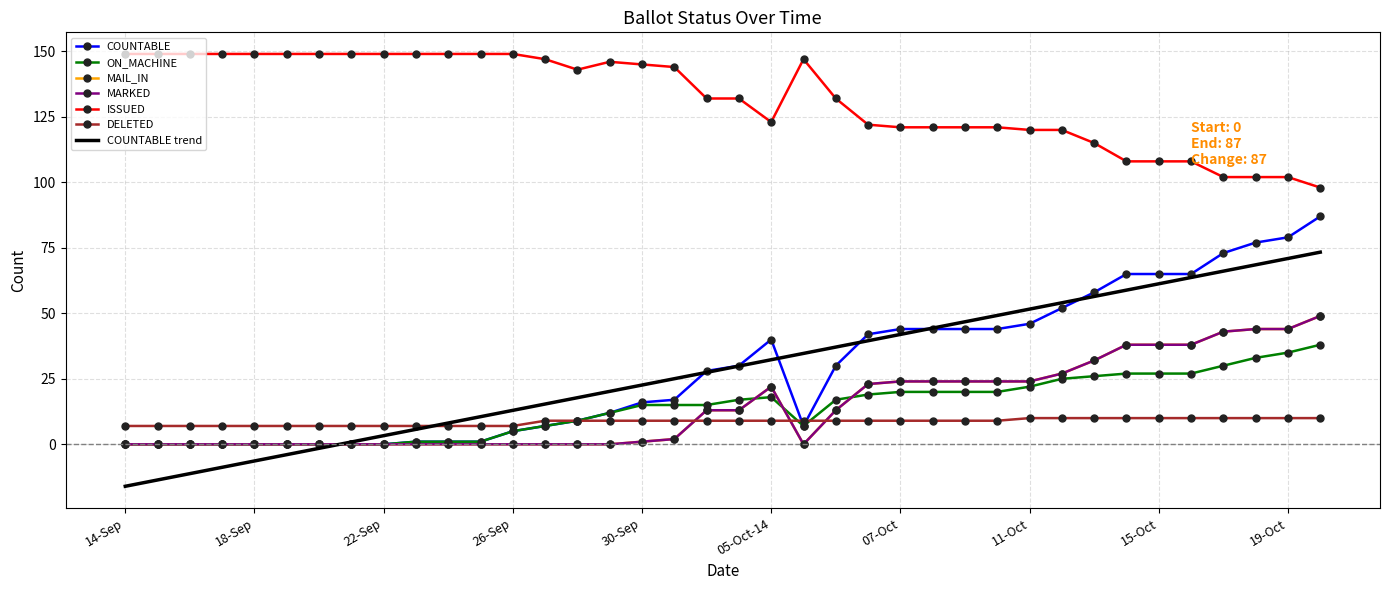

Reading left to right, transcribe all the data shown in this chart.

COUNTABLE: 14-Sep=0	15-Sep=0	16-Sep=0	17-Sep=0	18-Sep=0	19-Sep=0	20-Sep=0	21-Sep=0	22-Sep=0	23-Sep=1	24-Sep=1	25-Sep=1	26-Sep=5	27-Sep=7	28-Sep=9	29-Sep=12	30-Sep=16	02-Oct=17	03-Oct=28	04-Oct=30	05-Oct-14=40	05-Oct-22=7	06-Oct-06=30	06-Oct-14=42	07-Oct=44	08-Oct=44	09-Oct=44	10-Oct=44	11-Oct=46	12-Oct=52	13-Oct=58	14-Oct=65	15-Oct=65	16-Oct=65	17-Oct=73	18-Oct=77	19-Oct=79	20-Oct=87
ON_MACHINE: 14-Sep=0	15-Sep=0	16-Sep=0	17-Sep=0	18-Sep=0	19-Sep=0	20-Sep=0	21-Sep=0	22-Sep=0	23-Sep=1	24-Sep=1	25-Sep=1	26-Sep=5	27-Sep=7	28-Sep=9	29-Sep=12	30-Sep=15	02-Oct=15	03-Oct=15	04-Oct=17	05-Oct-14=18	05-Oct-22=7	06-Oct-06=17	06-Oct-14=19	07-Oct=20	08-Oct=20	09-Oct=20	10-Oct=20	11-Oct=22	12-Oct=25	13-Oct=26	14-Oct=27	15-Oct=27	16-Oct=27	17-Oct=30	18-Oct=33	19-Oct=35	20-Oct=38
MAIL_IN: 14-Sep=0	15-Sep=0	16-Sep=0	17-Sep=0	18-Sep=0	19-Sep=0	20-Sep=0	21-Sep=0	22-Sep=0	23-Sep=0	24-Sep=0	25-Sep=0	26-Sep=0	27-Sep=0	28-Sep=0	29-Sep=0	30-Sep=1	02-Oct=2	03-Oct=13	04-Oct=13	05-Oct-14=22	05-Oct-22=0	06-Oct-06=13	06-Oct-14=23	07-Oct=24	08-Oct=24	09-Oct=24	10-Oct=24	11-Oct=24	12-Oct=27	13-Oct=32	14-Oct=38	15-Oct=38	16-Oct=38	17-Oct=43	18-Oct=44	19-Oct=44	20-Oct=49
MARKED: 14-Sep=0	15-Sep=0	16-Sep=0	17-Sep=0	18-Sep=0	19-Sep=0	20-Sep=0	21-Sep=0	22-Sep=0	23-Sep=0	24-Sep=0	25-Sep=0	26-Sep=0	27-Sep=0	28-Sep=0	29-Sep=0	30-Sep=1	02-Oct=2	03-Oct=13	04-Oct=13	05-Oct-14=22	05-Oct-22=0	06-Oct-06=13	06-Oct-14=23	07-Oct=24	08-Oct=24	09-Oct=24	10-Oct=24	11-Oct=24	12-Oct=27	13-Oct=32	14-Oct=38	15-Oct=38	16-Oct=38	17-Oct=43	18-Oct=44	19-Oct=44	20-Oct=49
ISSUED: 14-Sep=149	15-Sep=149	16-Sep=149	17-Sep=149	18-Sep=149	19-Sep=149	20-Sep=149	21-Sep=149	22-Sep=149	23-Sep=149	24-Sep=149	25-Sep=149	26-Sep=149	27-Sep=147	28-Sep=143	29-Sep=146	30-Sep=145	02-Oct=144	03-Oct=132	04-Oct=132	05-Oct-14=123	05-Oct-22=147	06-Oct-06=132	06-Oct-14=122	07-Oct=121	08-Oct=121	09-Oct=121	10-Oct=121	11-Oct=120	12-Oct=120	13-Oct=115	14-Oct=108	15-Oct=108	16-Oct=108	17-Oct=102	18-Oct=102	19-Oct=102	20-Oct=98
DELETED: 14-Sep=7	15-Sep=7	16-Sep=7	17-Sep=7	18-Sep=7	19-Sep=7	20-Sep=7	21-Sep=7	22-Sep=7	23-Sep=7	24-Sep=7	25-Sep=7	26-Sep=7	27-Sep=9	28-Sep=9	29-Sep=9	30-Sep=9	02-Oct=9	03-Oct=9	04-Oct=9	05-Oct-14=9	05-Oct-22=9	06-Oct-06=9	06-Oct-14=9	07-Oct=9	08-Oct=9	09-Oct=9	10-Oct=9	11-Oct=10	12-Oct=10	13-Oct=10	14-Oct=10	15-Oct=10	16-Oct=10	17-Oct=10	18-Oct=10	19-Oct=10	20-Oct=10